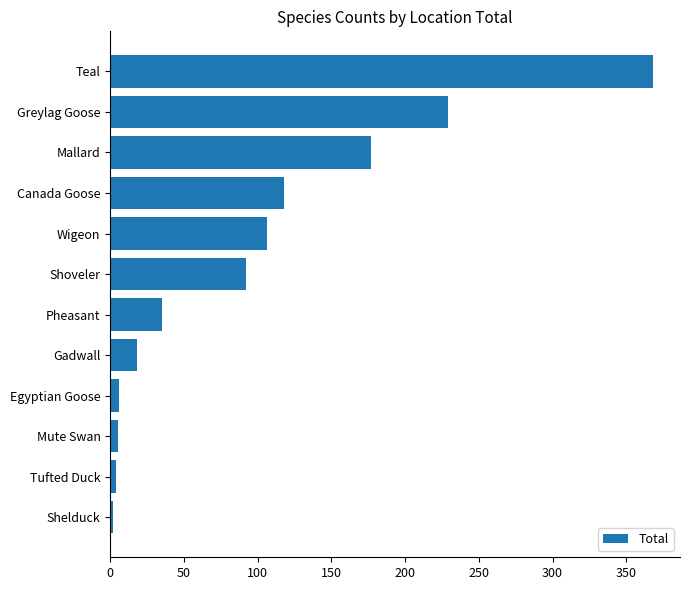

What is the difference between the values at Shoveler and Greylag Goose?

137